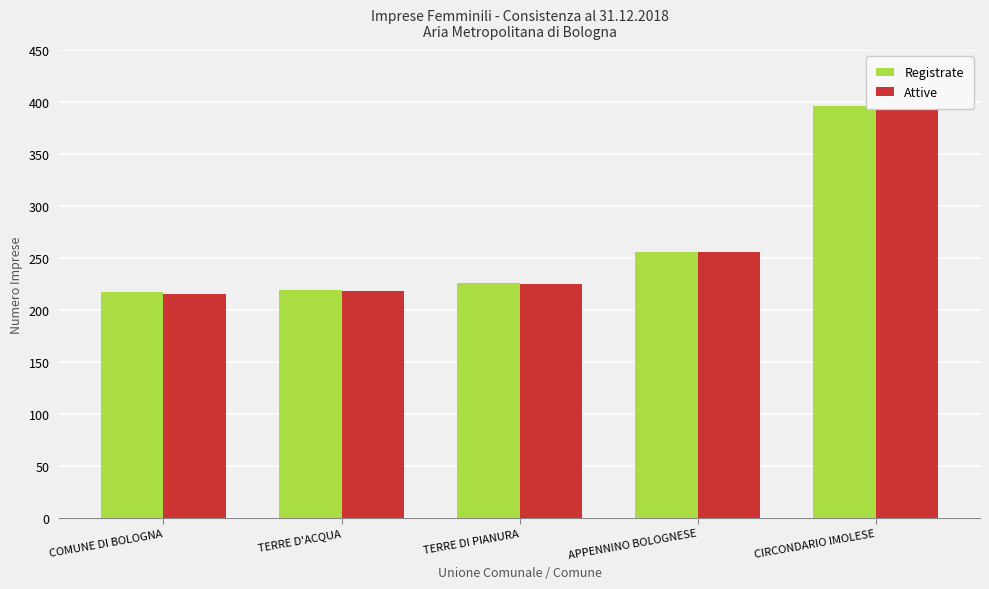

What is the sum of all Registrate values?

1314